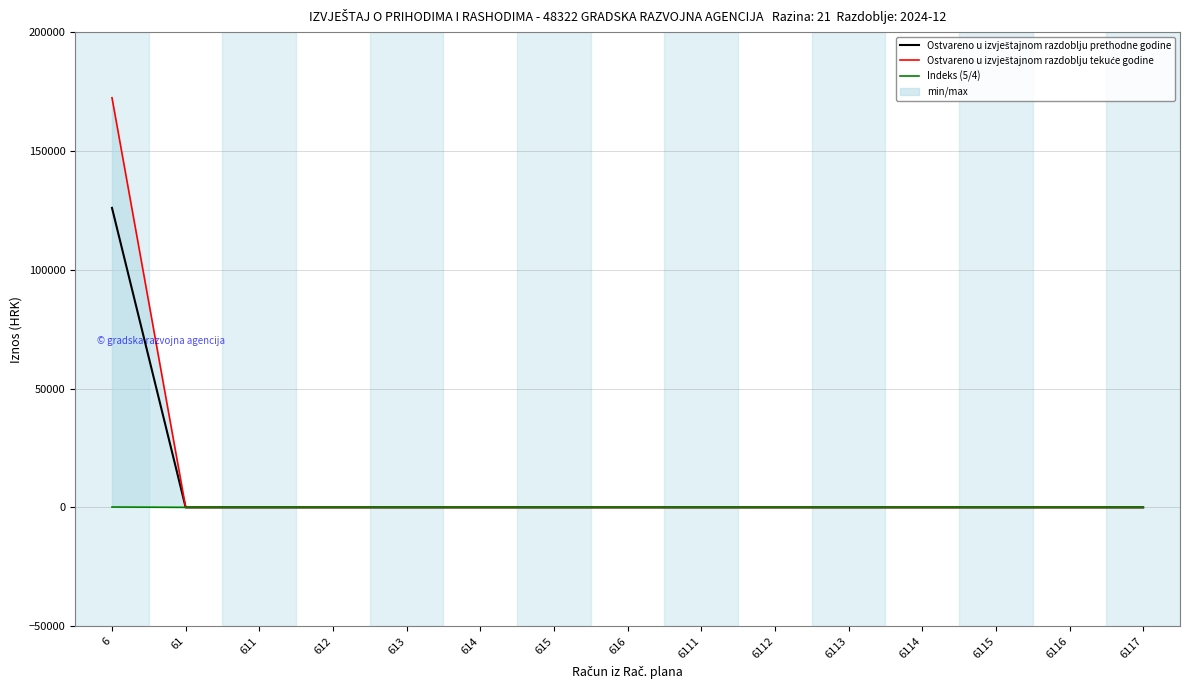

Is it true that Ostvareno u izvještajnom razdoblju prethodne godine equals 126034.4 at 6?

True